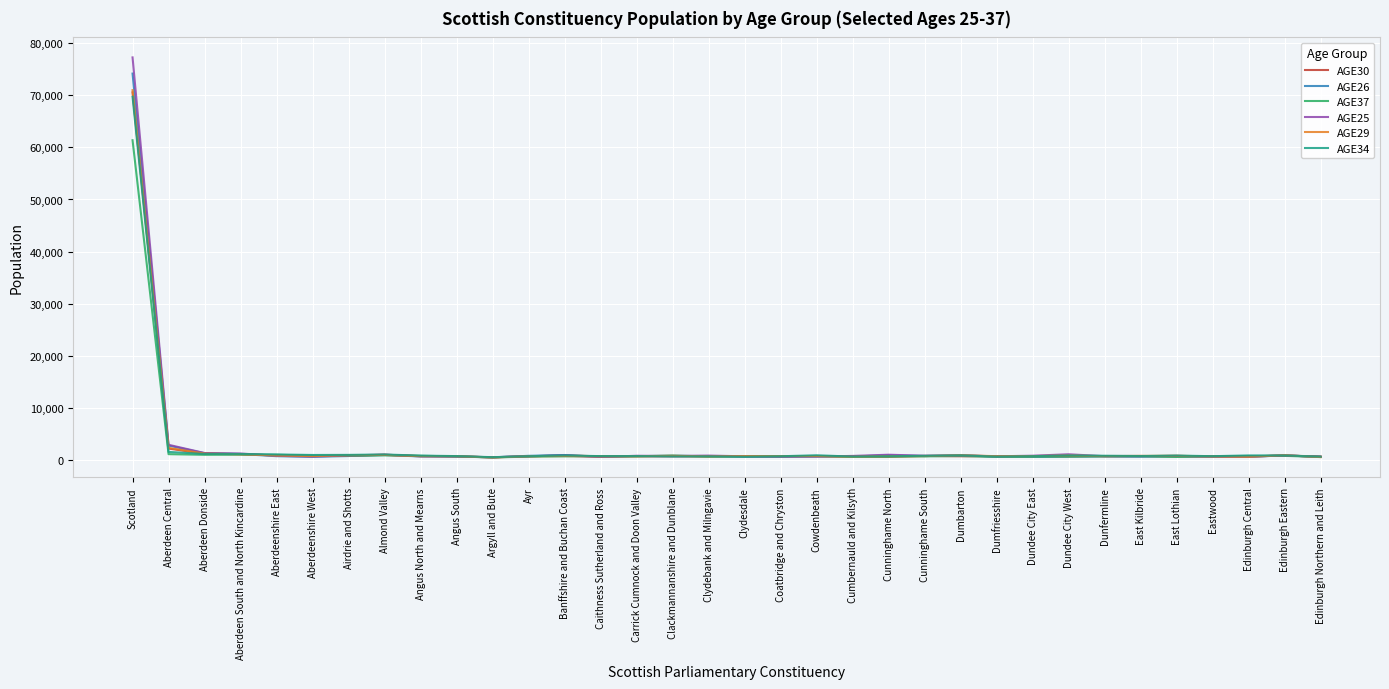

In AGE30, how many points are lower than both neighbors (excluding endpoints)?

8